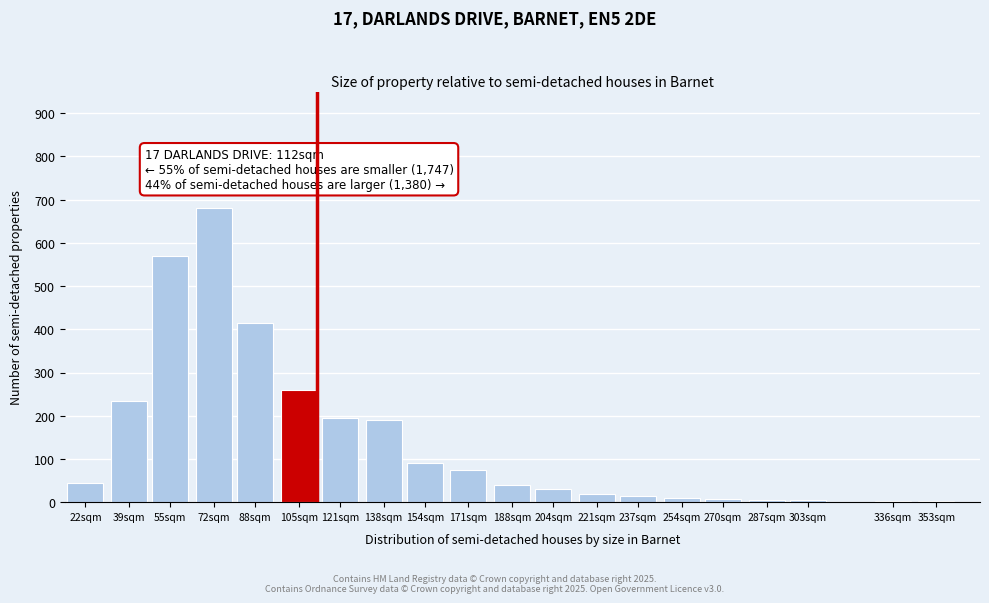

What is the ratio of the value at 121sqm to the value at 72sqm?

0.3